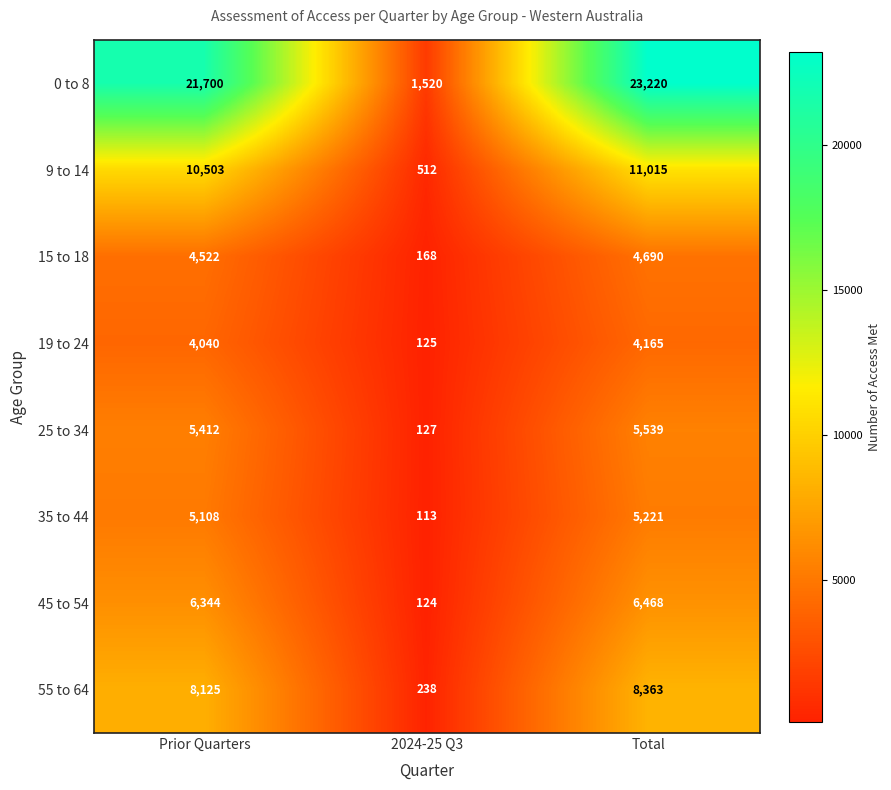

At how many categories does at least one series exceed 15048?

2